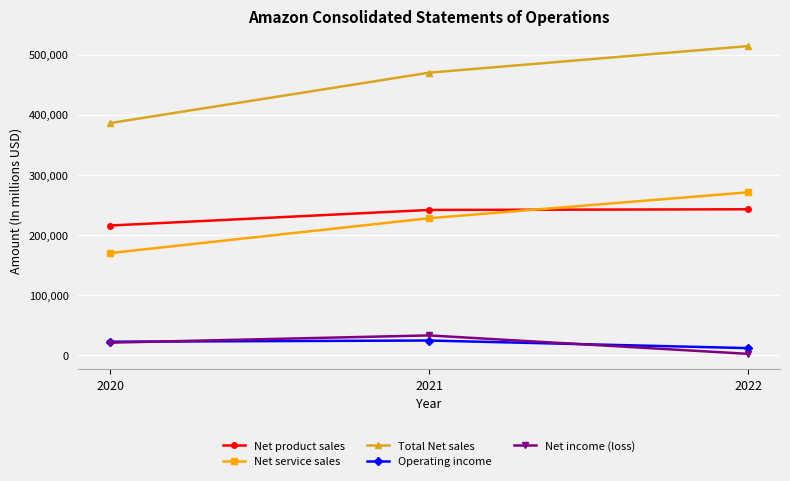

How many lines are shown in the chart?

5